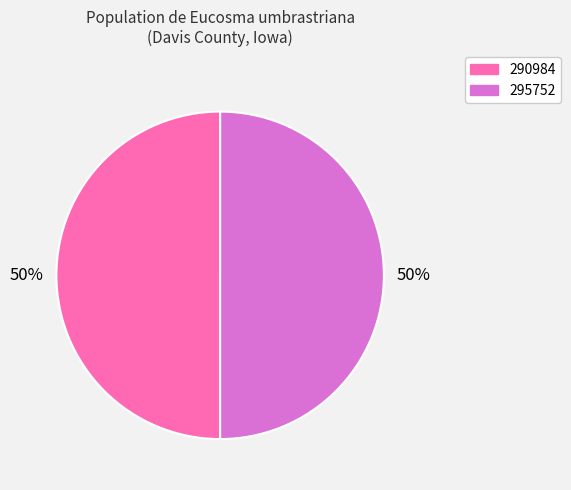

To the nearest percent, what portion does 290984 represent?

50%